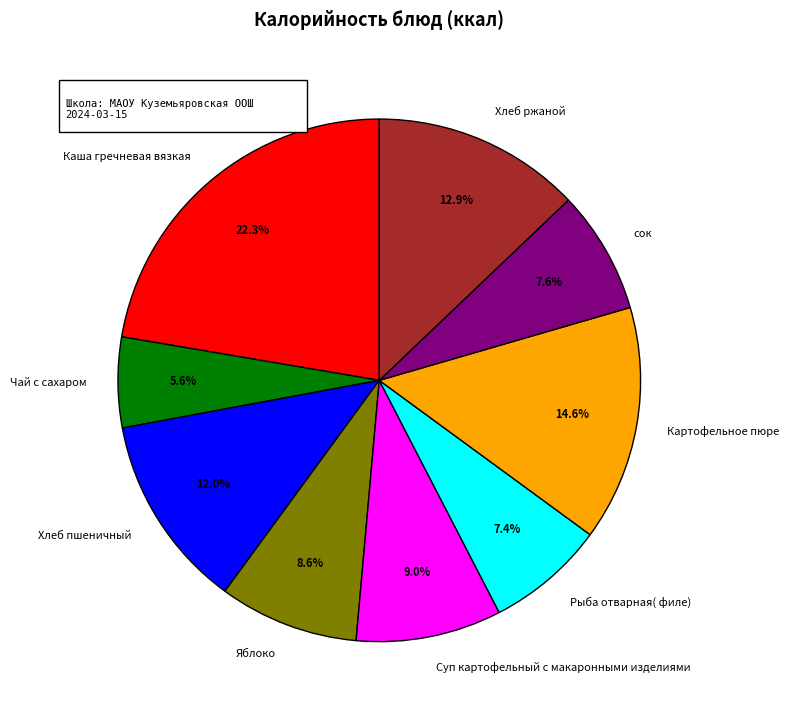

How many slices are in this pie chart?

9